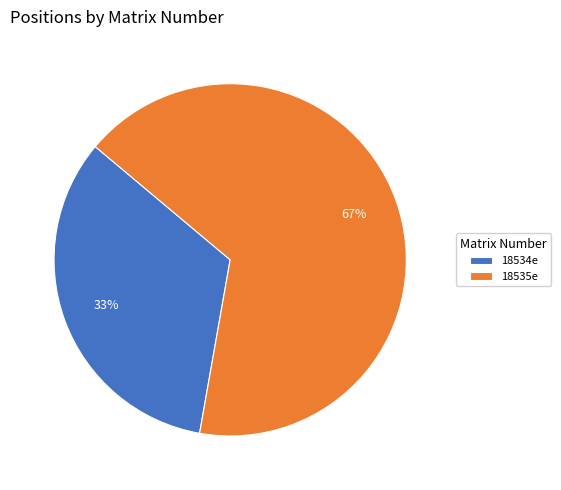

The 18535e slice represents 67% of the pie. True or false?

True